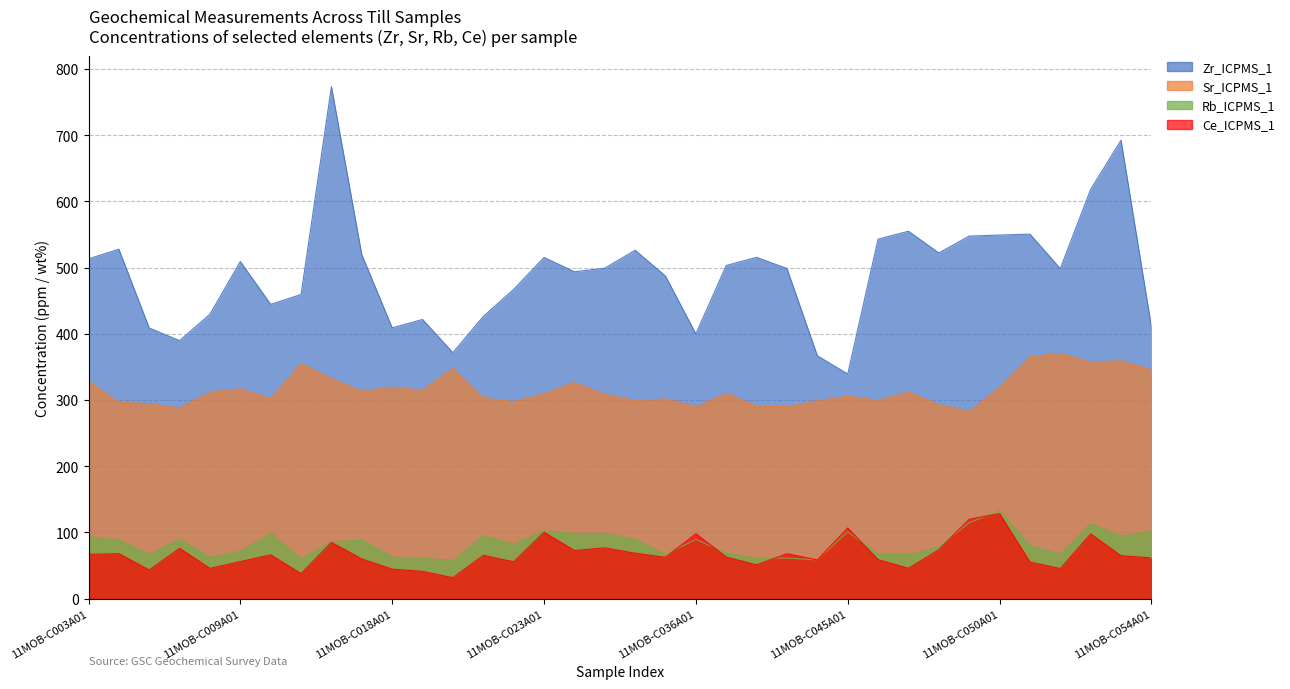

What is the total value across all series at 11MOB-C050A01?

1129.2